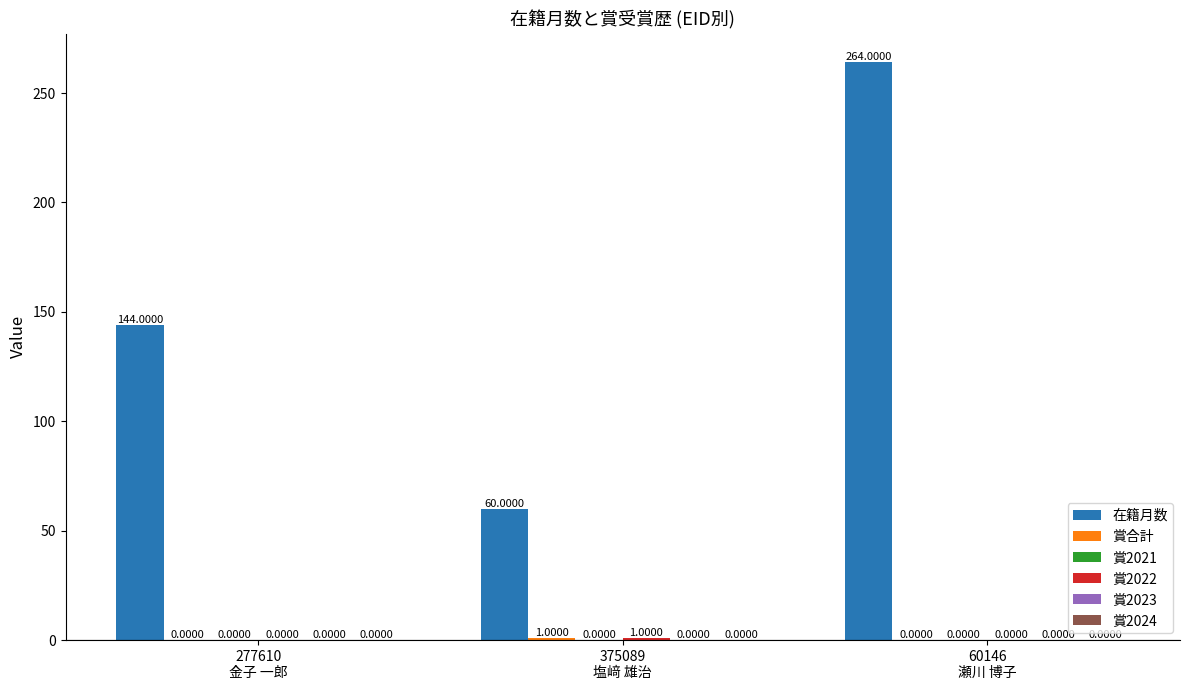

Which series changed the most between 277610
金子 一郎 and 60146
瀬川 博子?

在籍月数